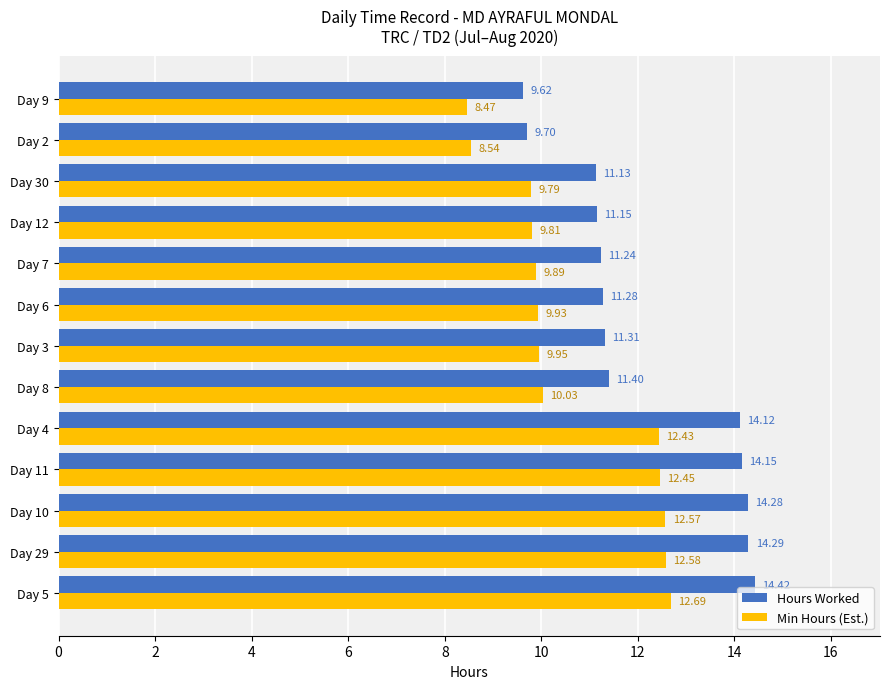

How many values in the Min Hours (Est.) series are below 9?

2